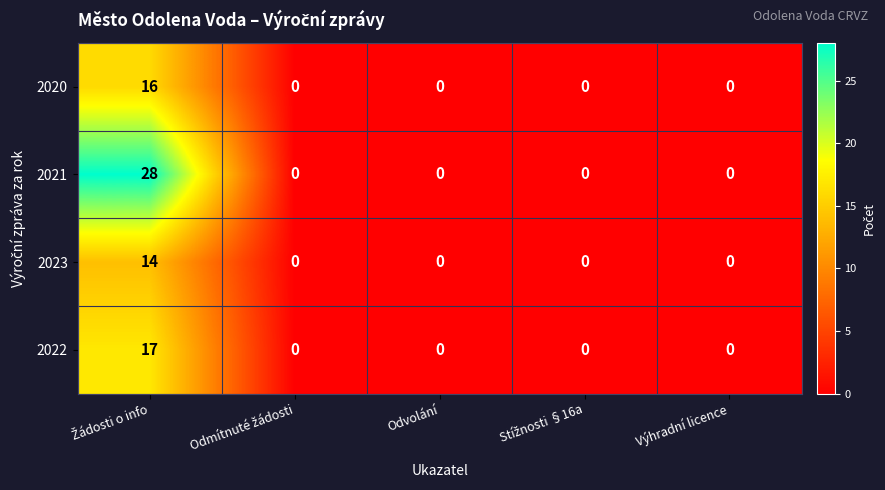

Which series has the largest total across all categories?

2021